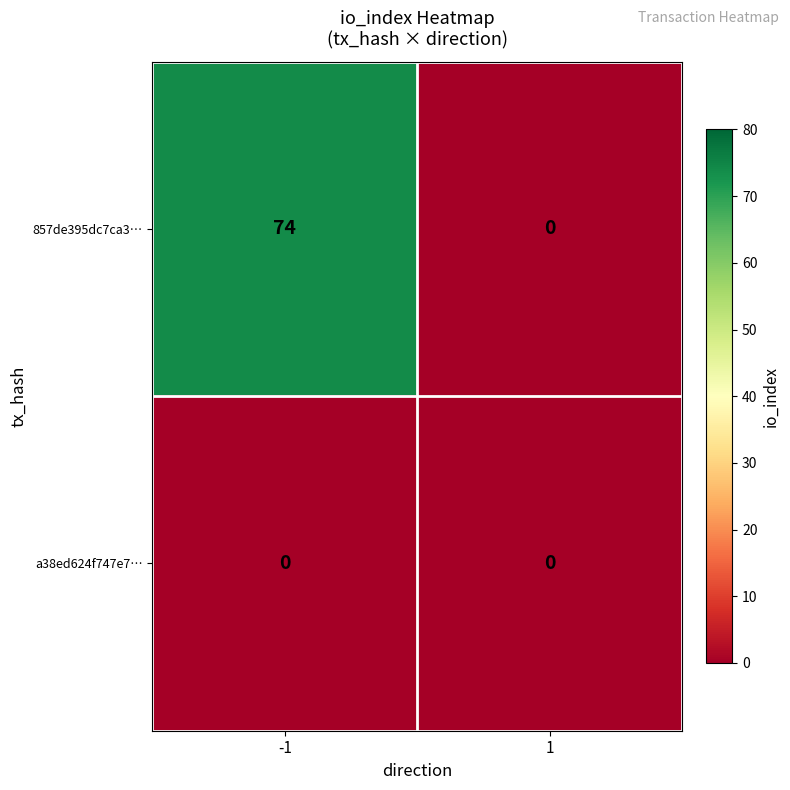

Which series has the largest range (max minus min)?

857de395dc7ca3…